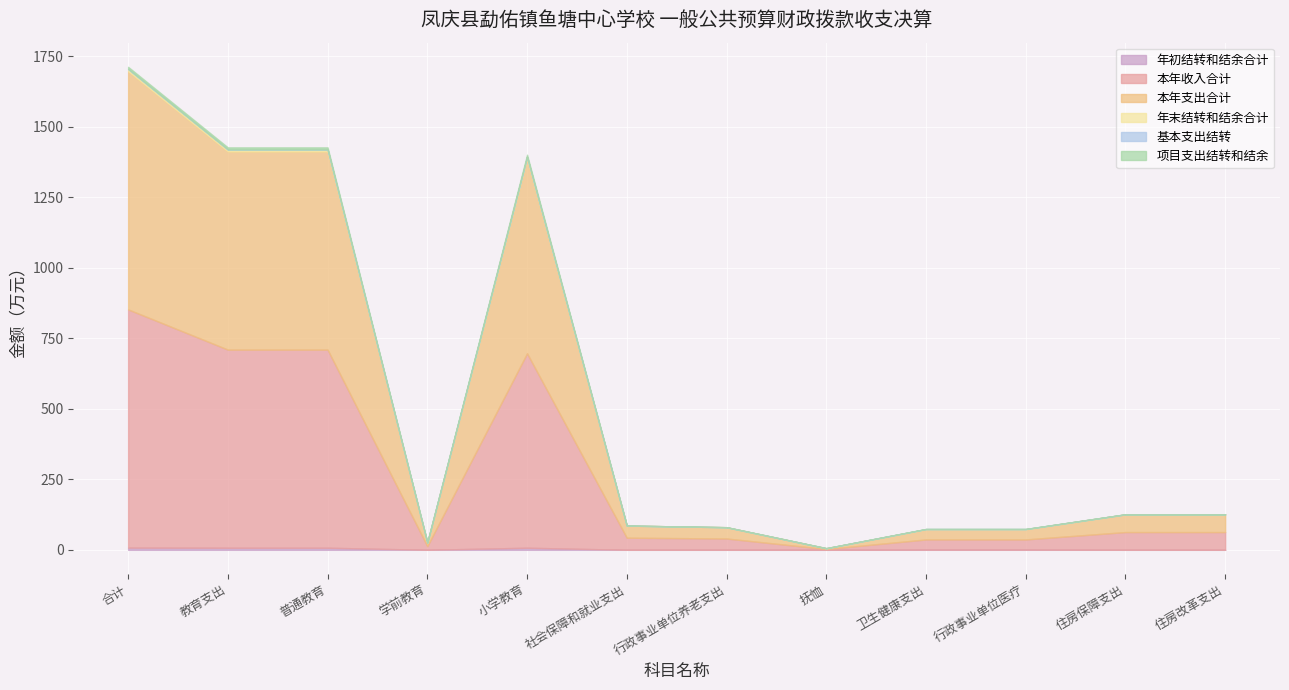

How many interior local valleys does the 本年收入合计 series have?

2